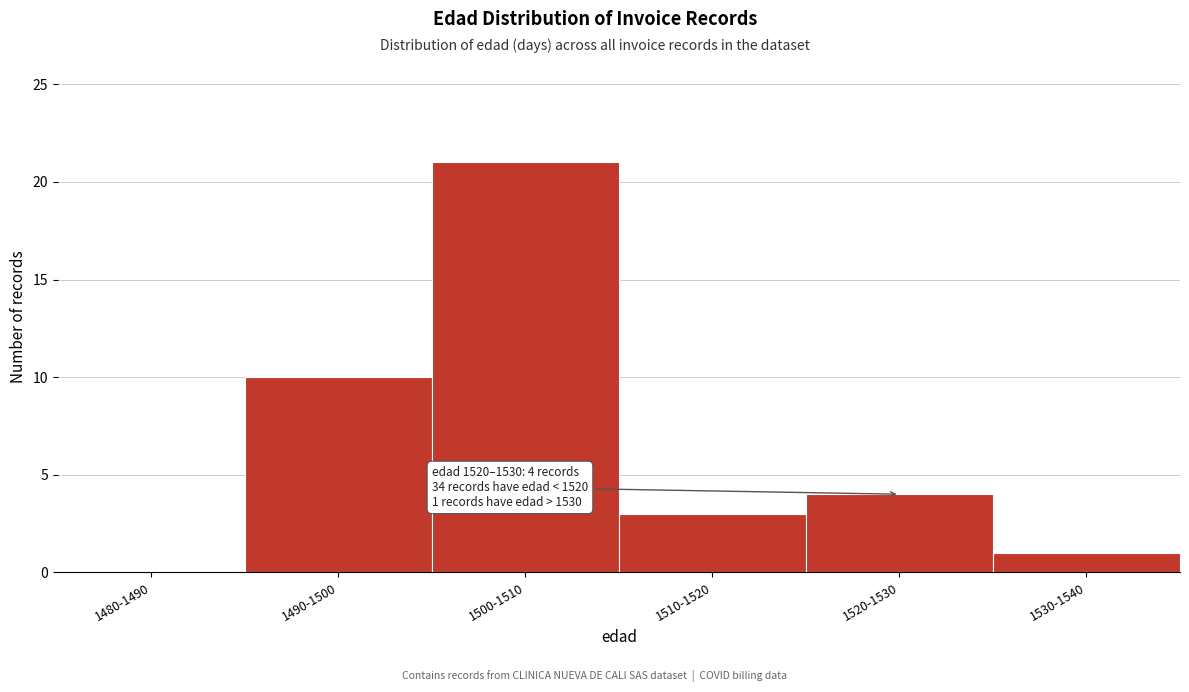

Reading left to right, transcribe all the data shown in this chart.

1480-1490=0	1490-1500=10	1500-1510=21	1510-1520=3	1520-1530=4	1530-1540=1